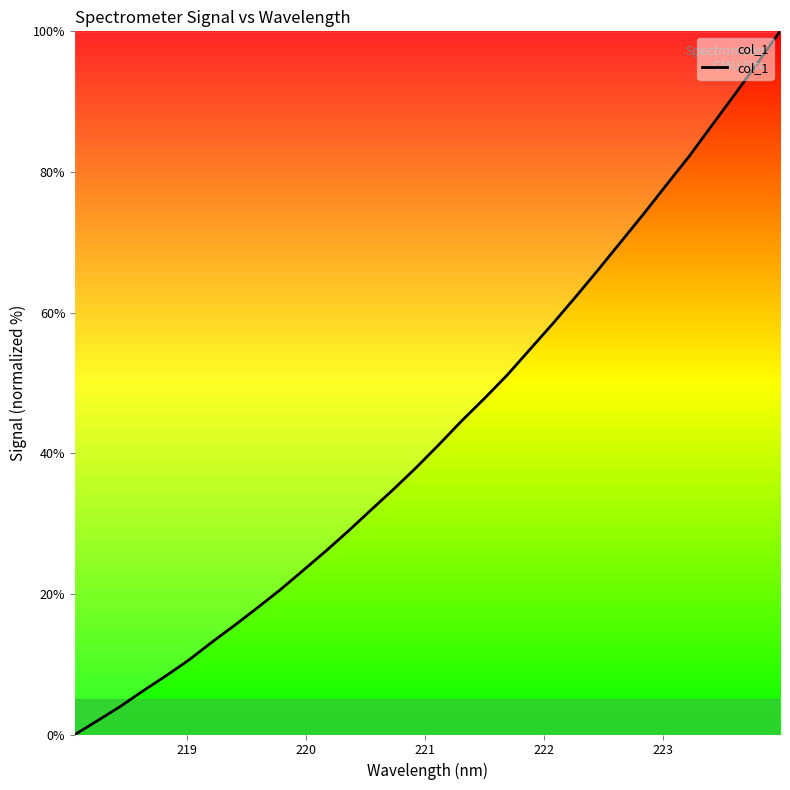

What is the greatest value displayed?

100.0